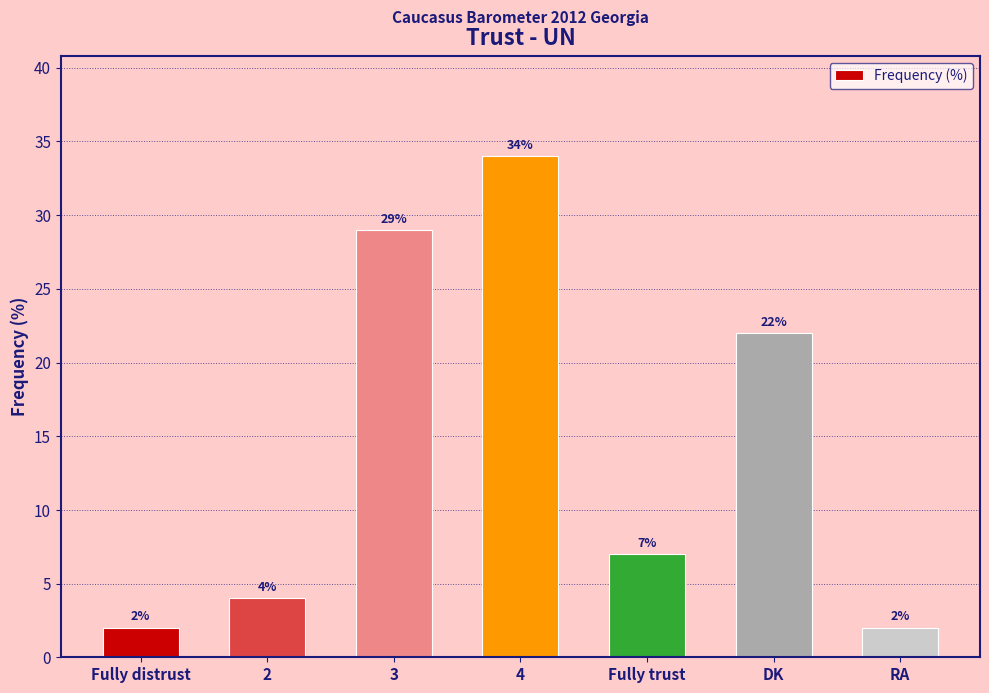

Reading left to right, extract all data points from this chart.

2	4	29	34	7	22	2